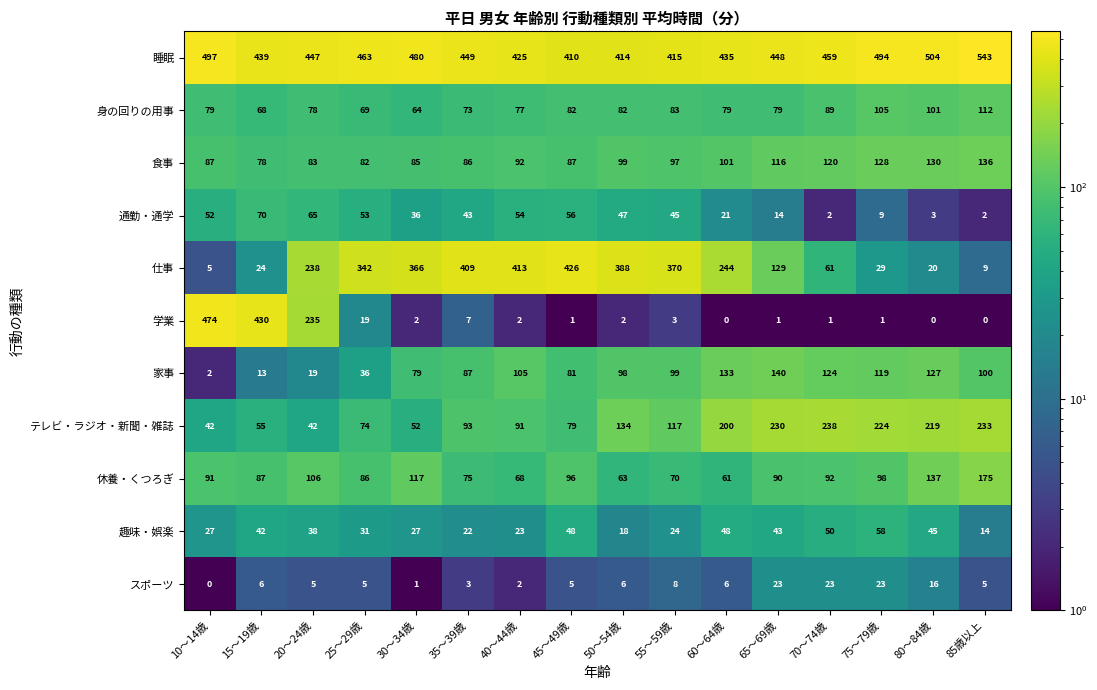

Is the value of 仕事 at 65～69歳 greater than the value of テレビ・ラジオ・新聞・雑誌 at 80～84歳?

No